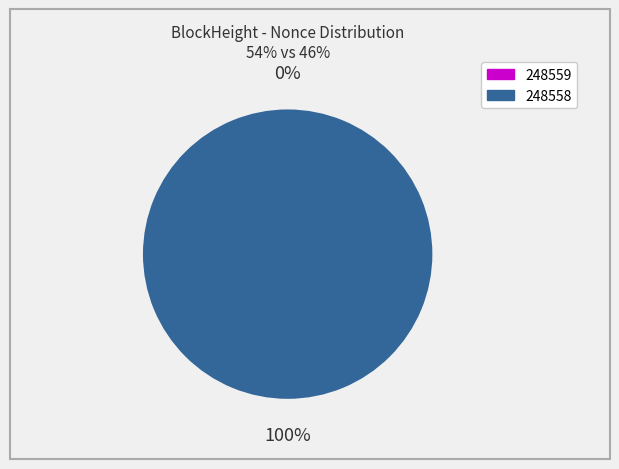

True or false: 248558 accounts for 100% of the total.

True